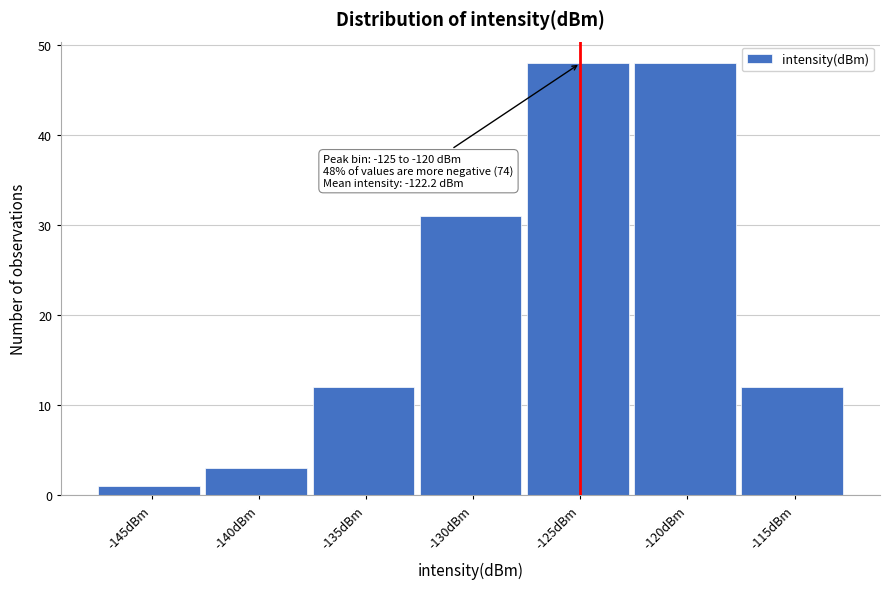

Reading left to right, extract all data points from this chart.

1	3	12	31	48	48	12